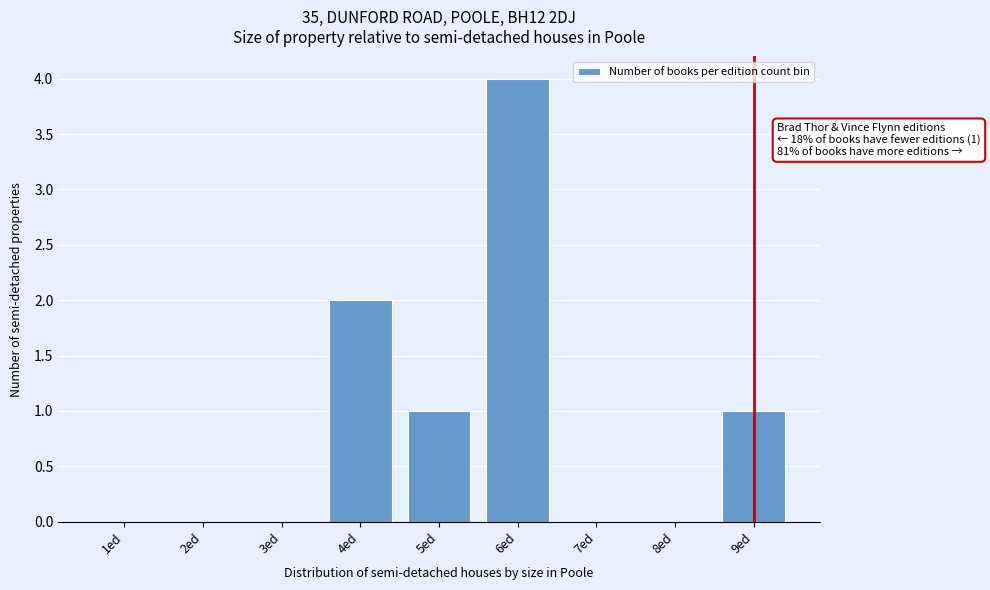

Reading left to right, list all the values displayed in this chart.

1ed=0	2ed=0	3ed=0	4ed=2	5ed=1	6ed=4	7ed=0	8ed=0	9ed=1